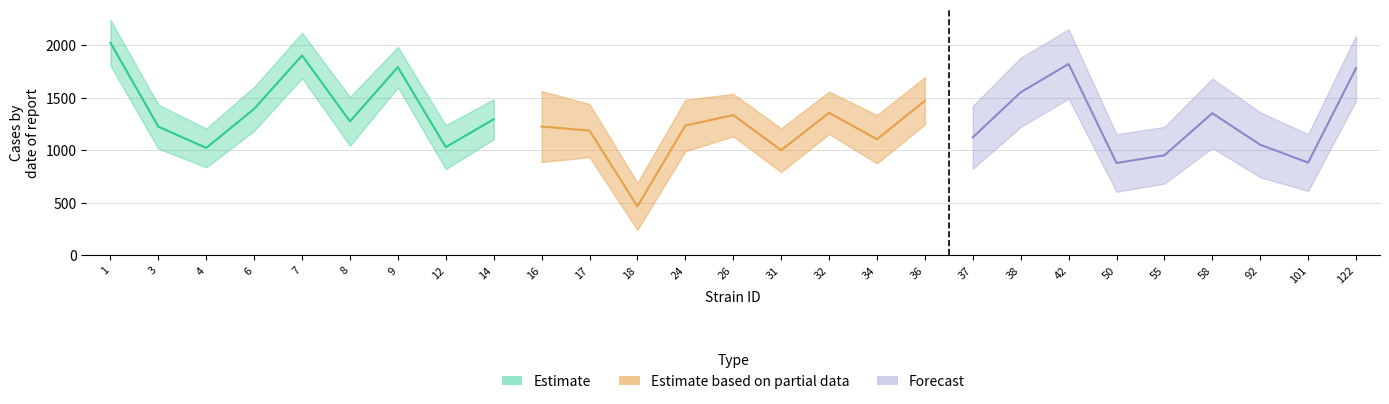

True or false: uppercl_f has more than 0 points higher than both neighbors.

True